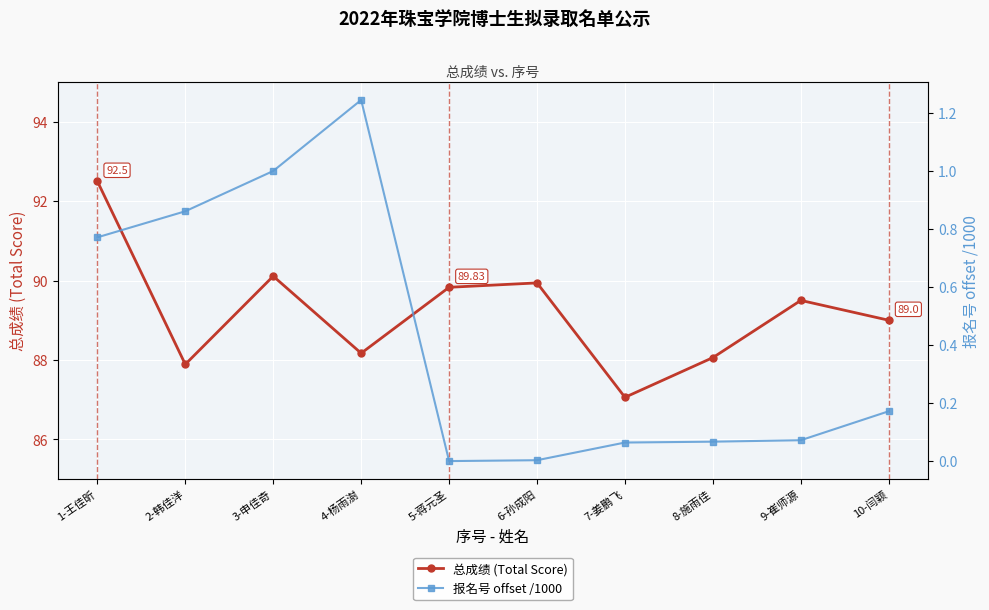

Which label corresponds to the largest value in the chart?

1-王佳昕